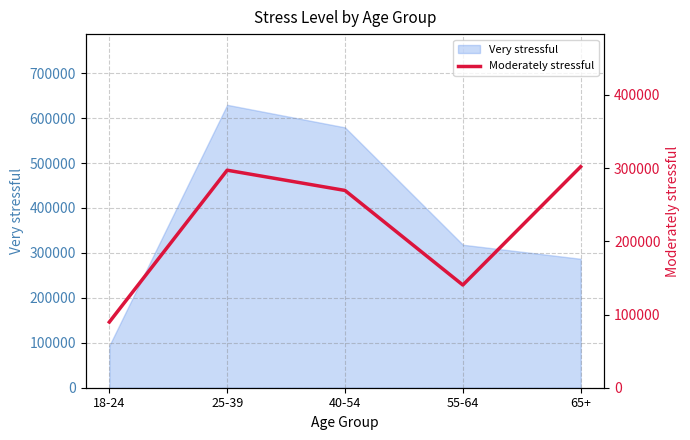

What position from the right is 65+?

1